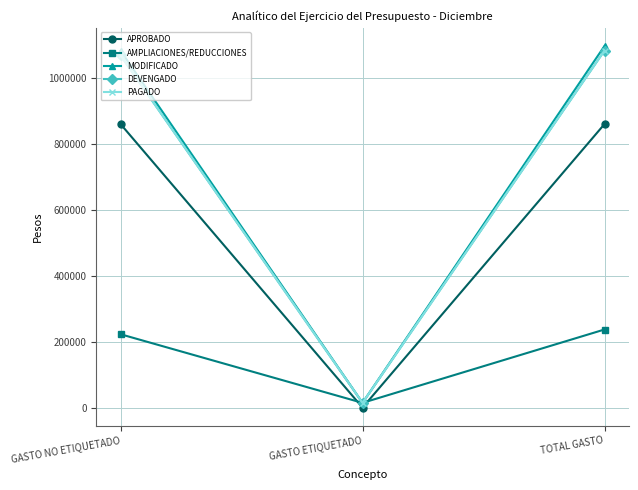

Reading right to left, list all the values displayed in this chart.

APROBADO: 861360.6	0.0	861360.6
AMPLIACIONES/REDUCCIONES: 237247.9	14400.0	222847.9
MODIFICADO: 1098608.5	14400.0	1084208.5
DEVENGADO: 1084708.5	14400.0	1070308.5
PAGADO: 1084708.5	14400.0	1070308.5